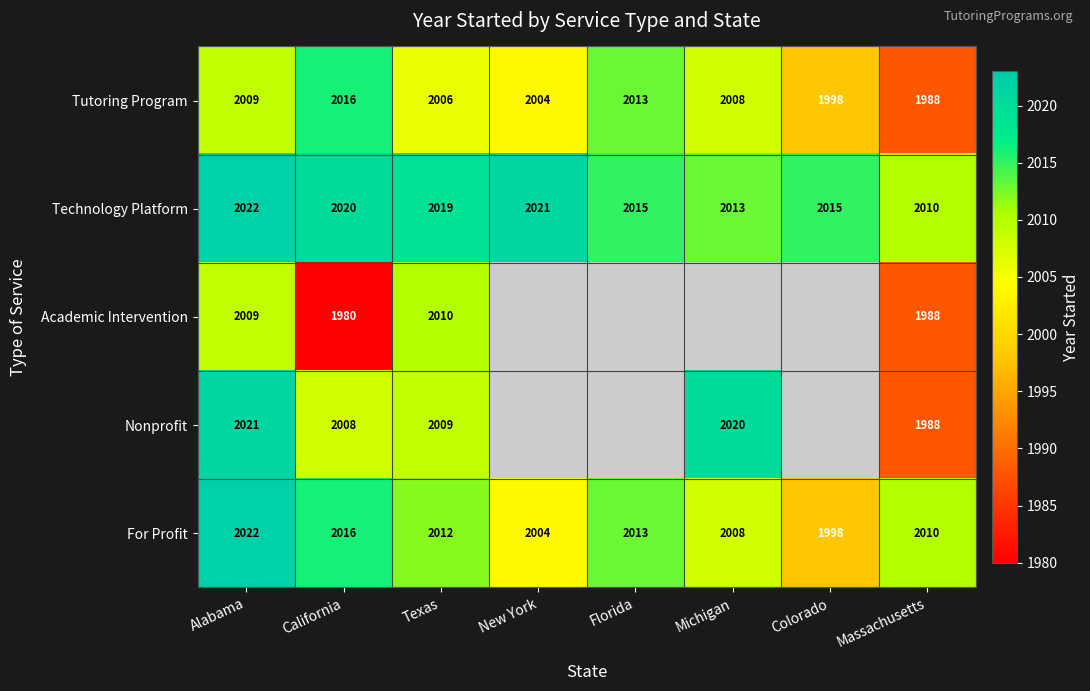

Which category has the lowest value in the Tutoring Program series?

Massachusetts